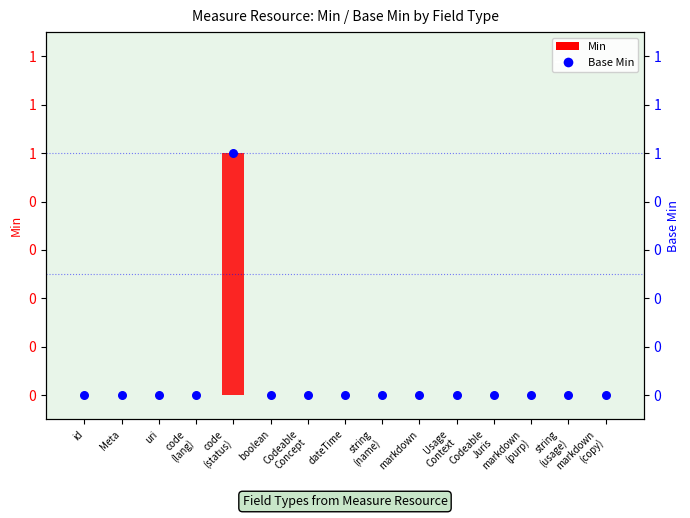

Is the value of Min at Meta greater than the value of Base Min at dateTime?

No